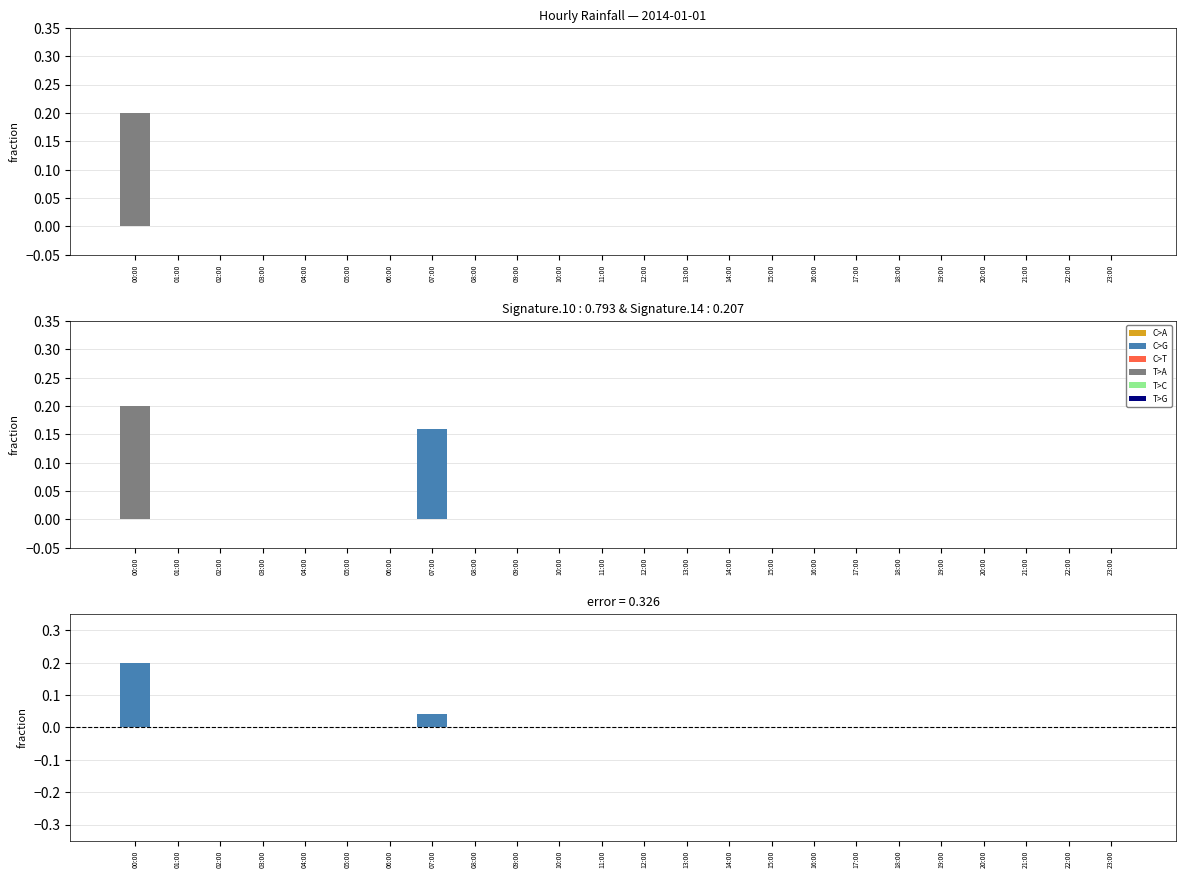

Rank the series at 16:00 from lowest to highest value.

rain, C>A, T>G, error